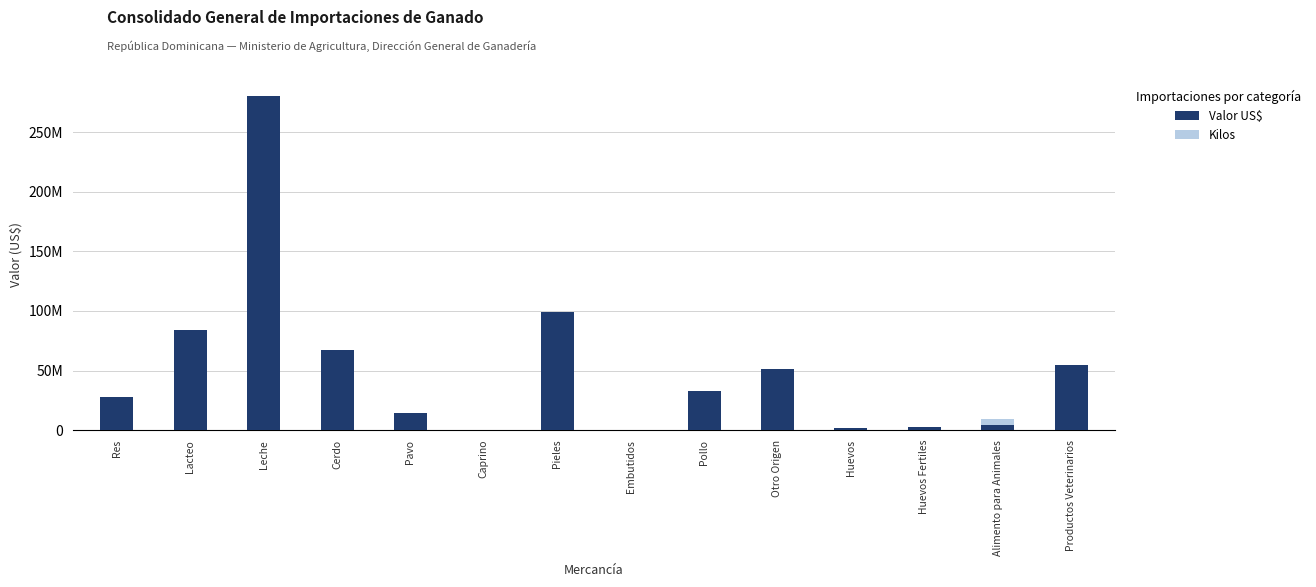

The Kilos series shows 14867765.0 at Pieles. True or false?

True